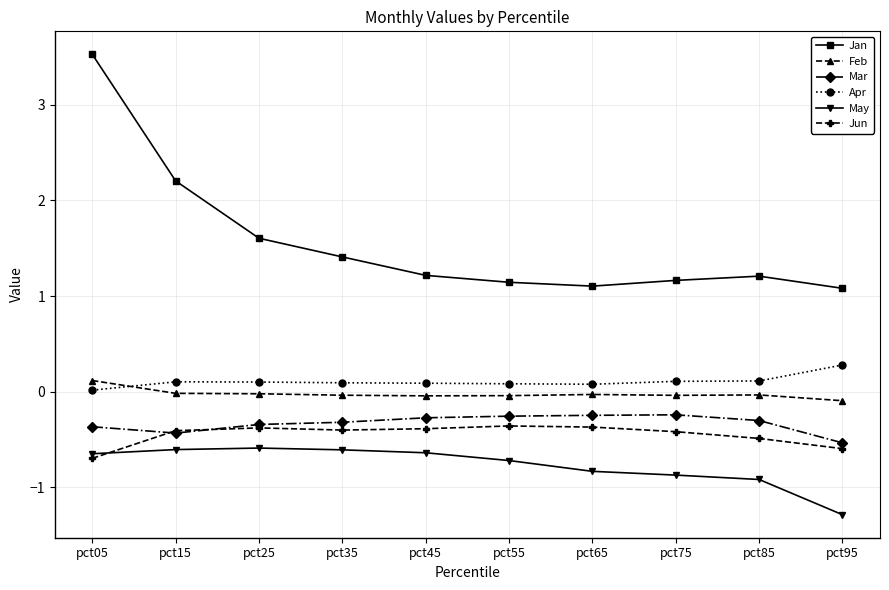

Which series has the largest total across all categories?

Jan